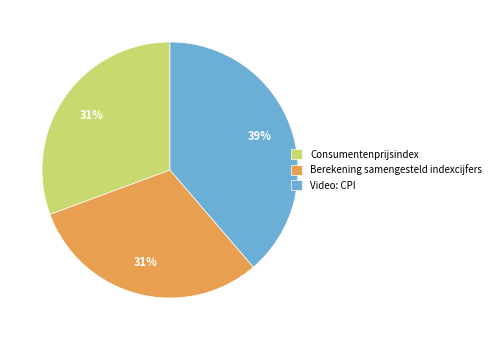

Is there any slice that represents more than half of the pie?

No